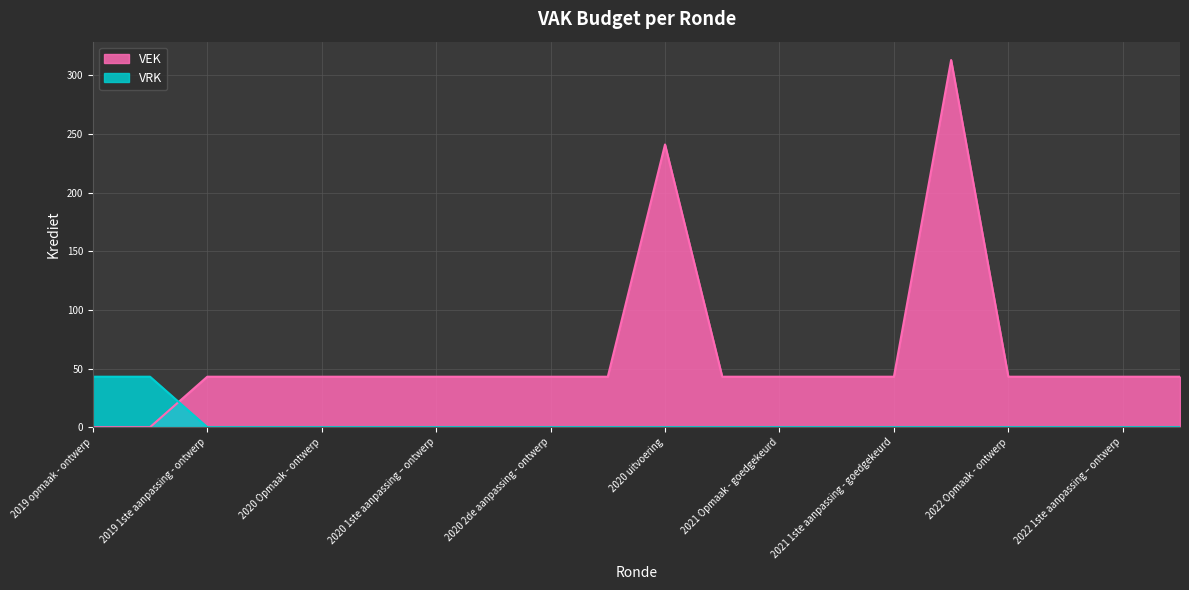

The value of VEK at 2022 Opmaak - goedgekeurd is 29. True or false?

False